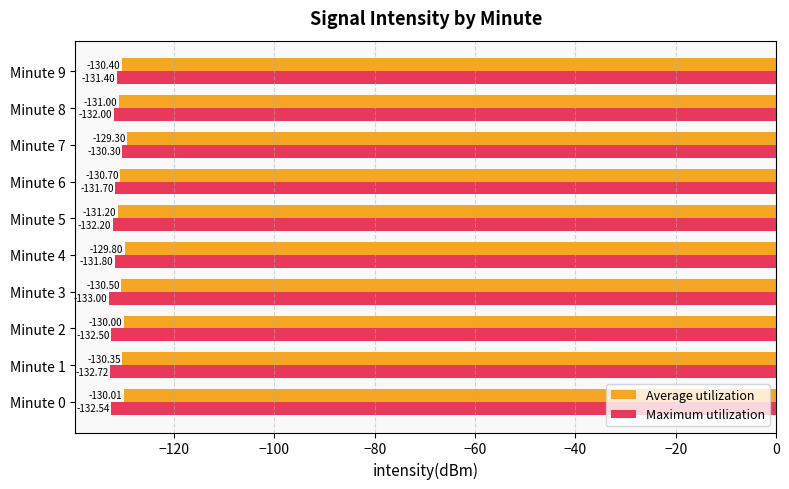

What is the total value across all series at Minute 8?

-263.0